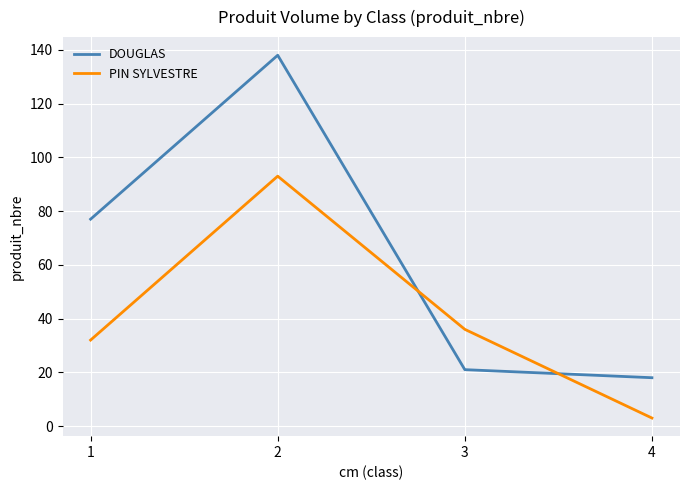

True or false: PIN SYLVESTRE has a value of 56 at 3.

False